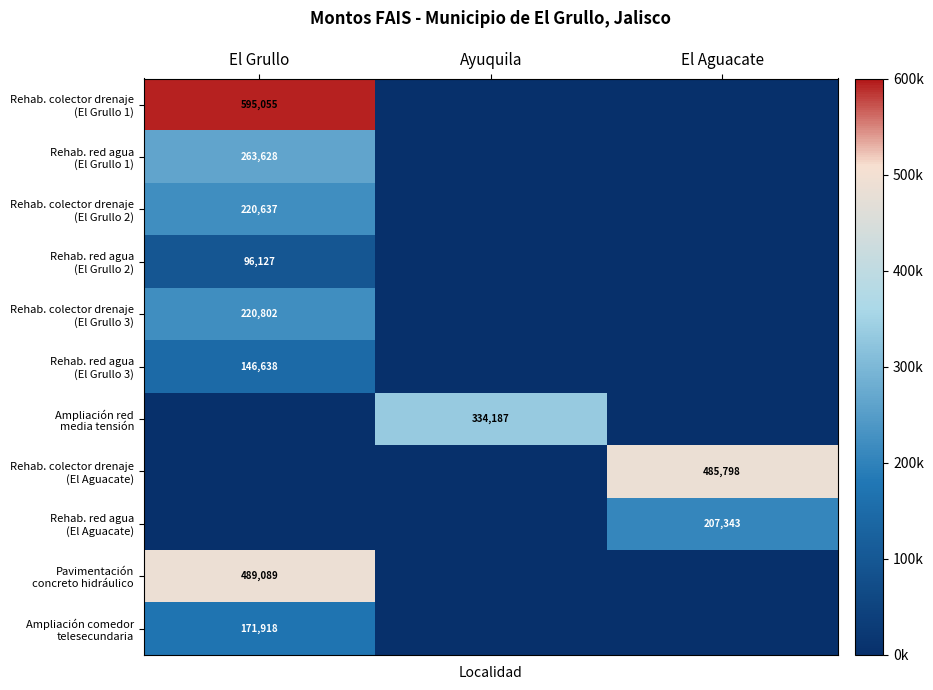

What is the sum of the Rehab. red agua (El Grullo 2) values at El Grullo and Ayuquila?

96126.9